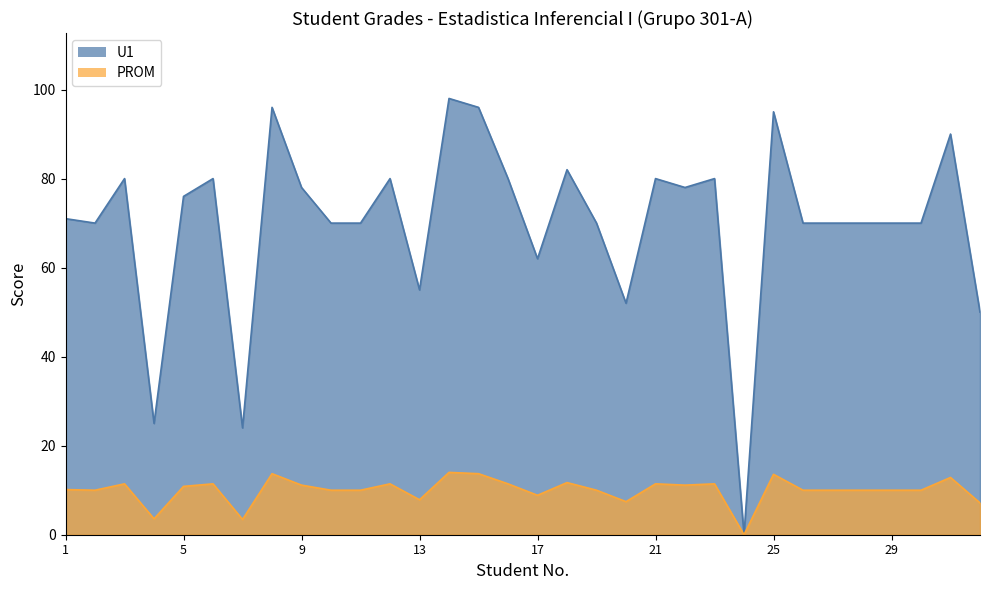

Is it true that U1 equals 45.8 at 15?

False